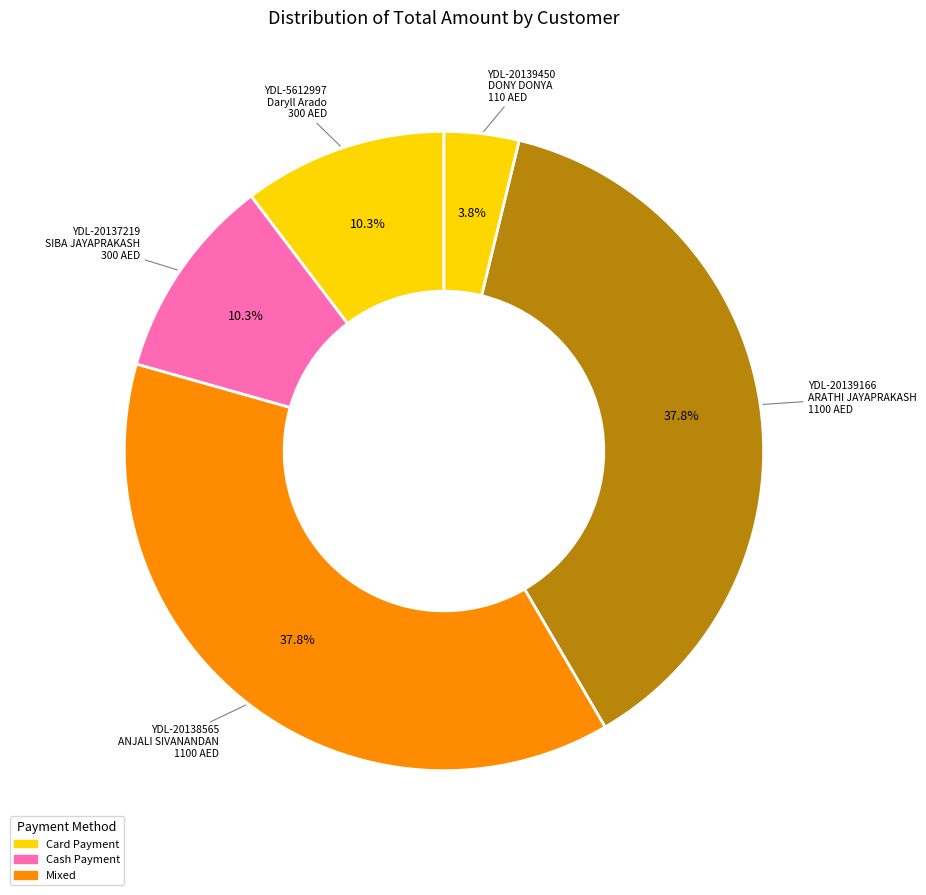

Which slice is the largest?

ANJALI SIVANANDAN